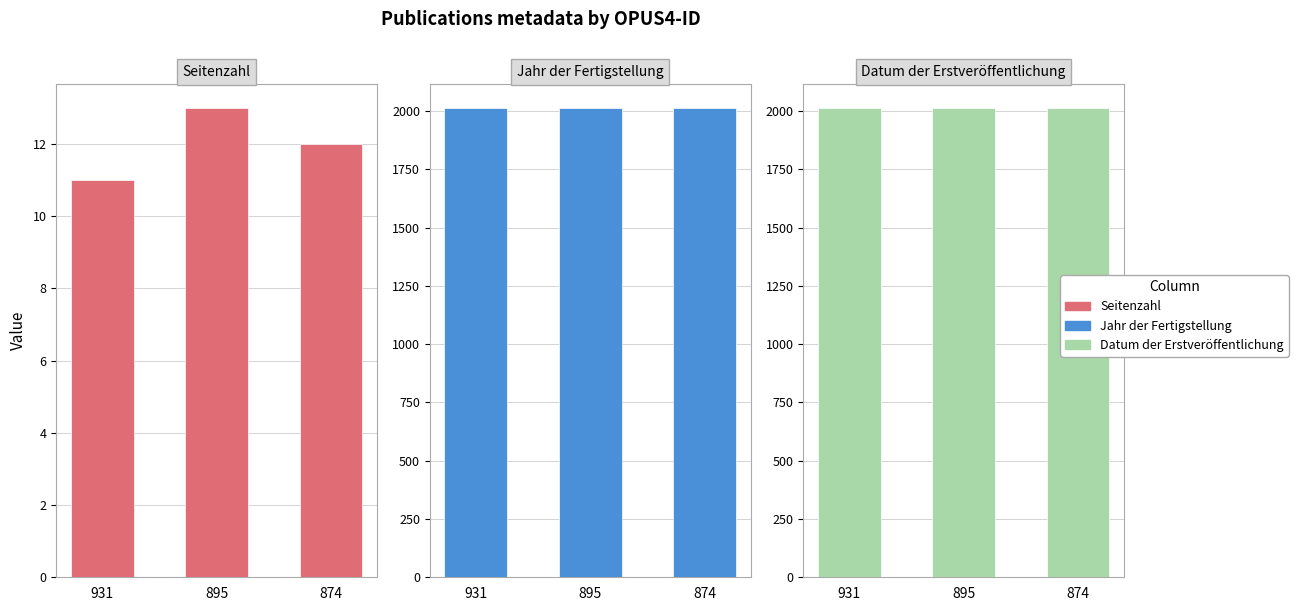

How many Seitenzahl values are between 11 and 13?

3